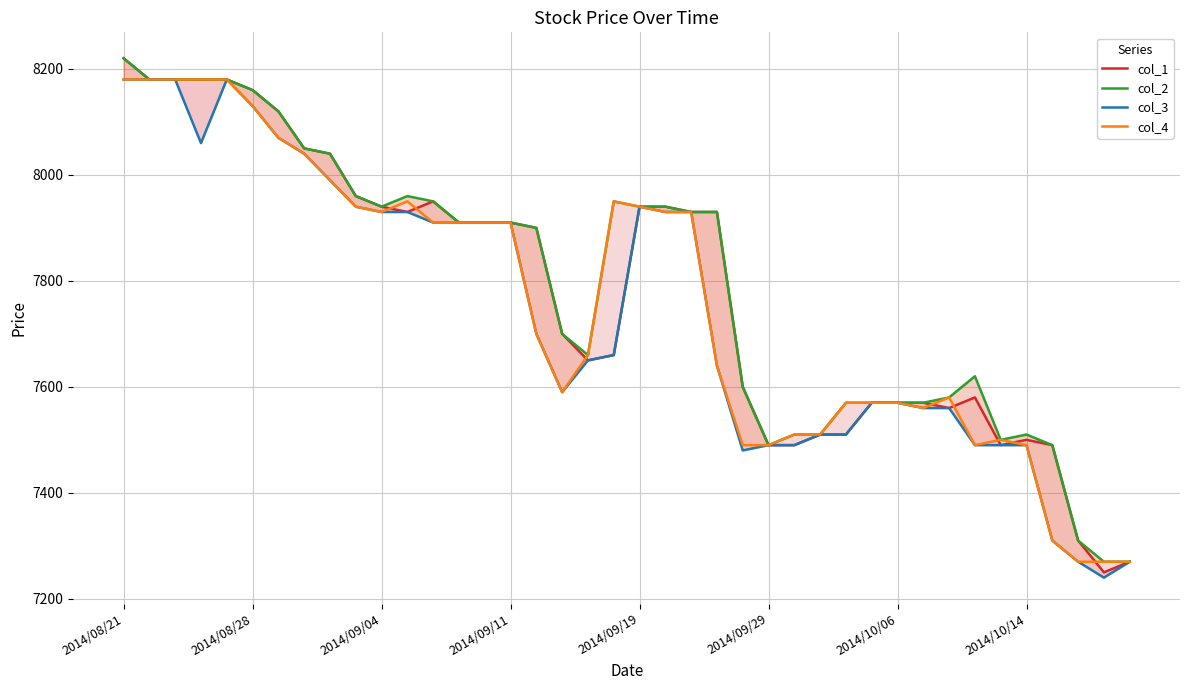

Is this an area chart (filled region under the line)?

No